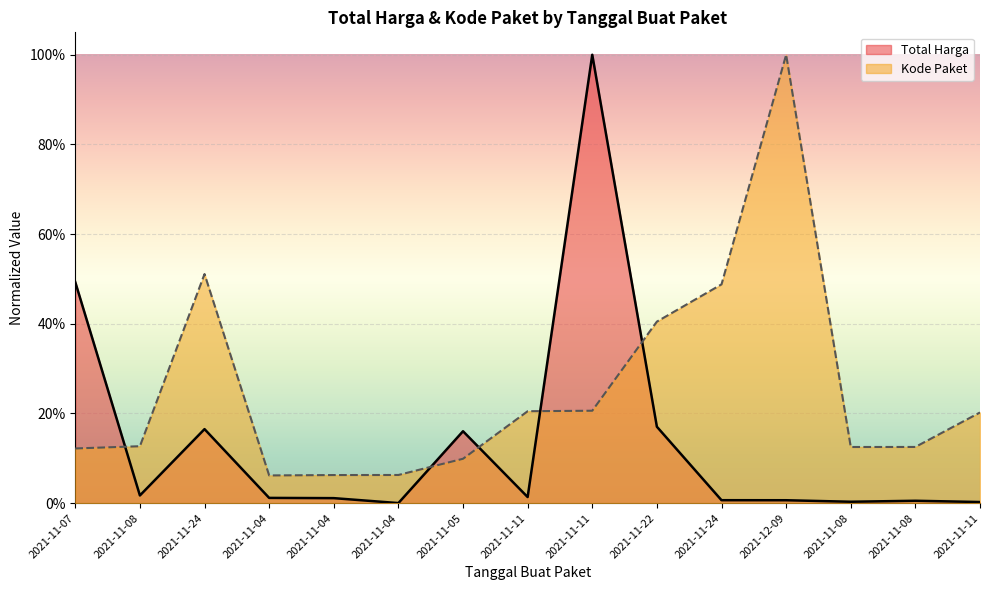

How many lines are shown in the chart?

2